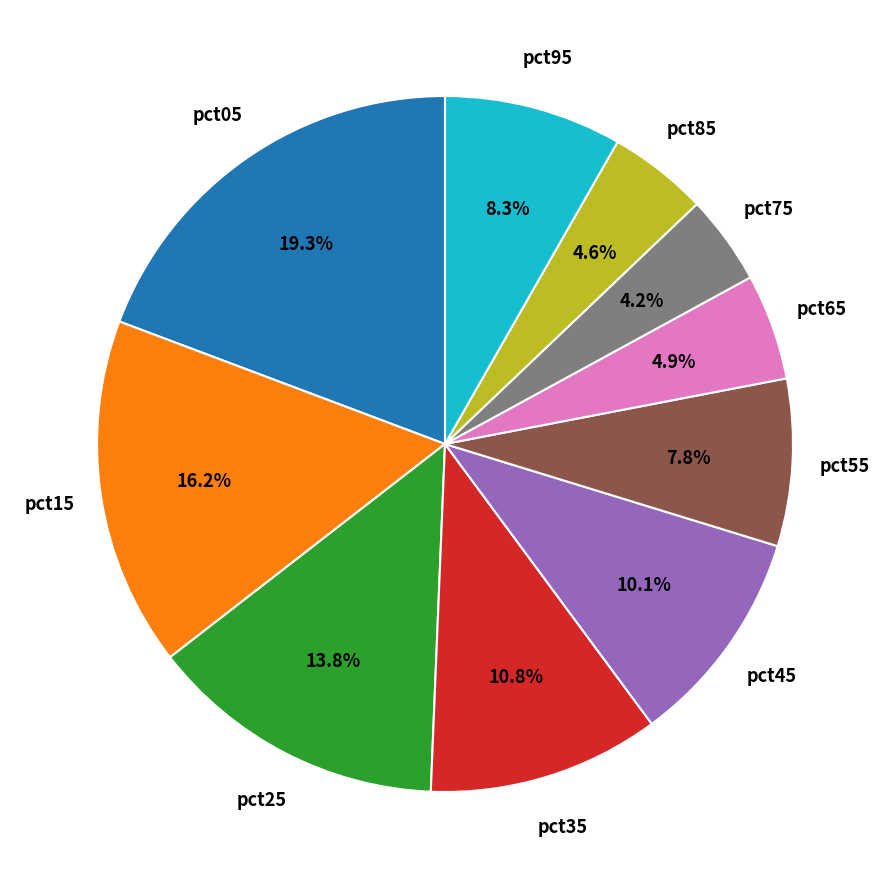

Is there any slice that represents more than half of the pie?

No